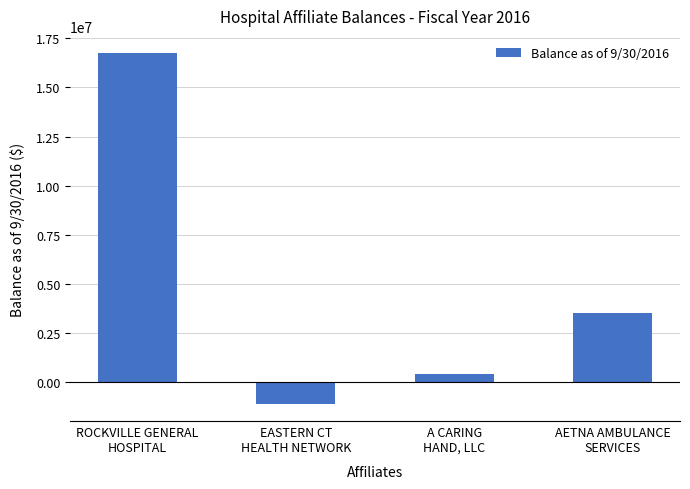

How many values are below 3507755?

2